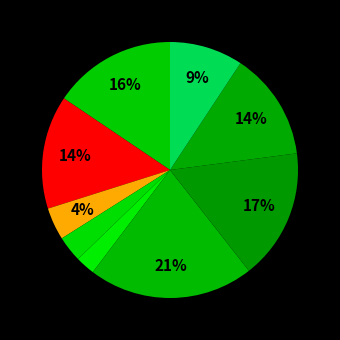

How many slices are in this pie chart?

9